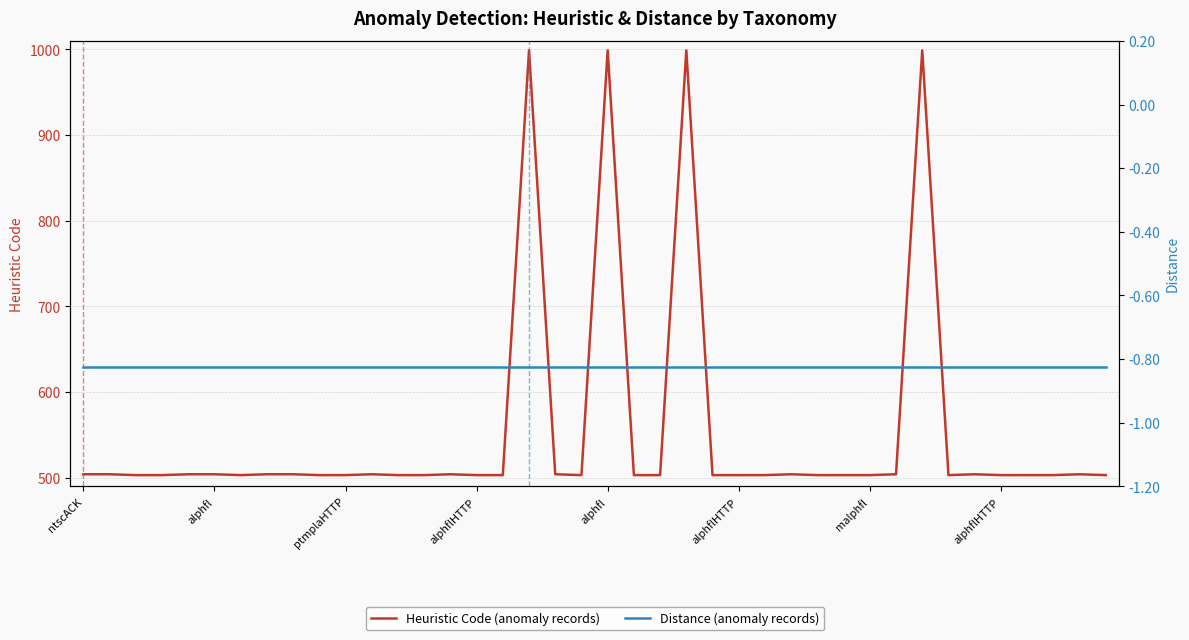

True or false: Distance (anomaly records) and Heuristic Code (anomaly records) intersect in this chart.

False